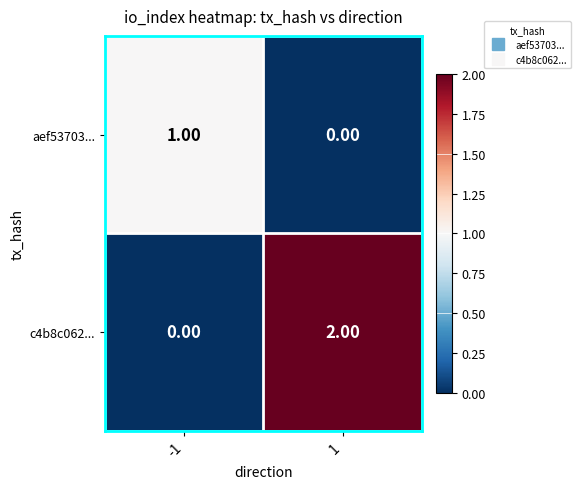

Which series has the widest spread of values?

c4b8c062...